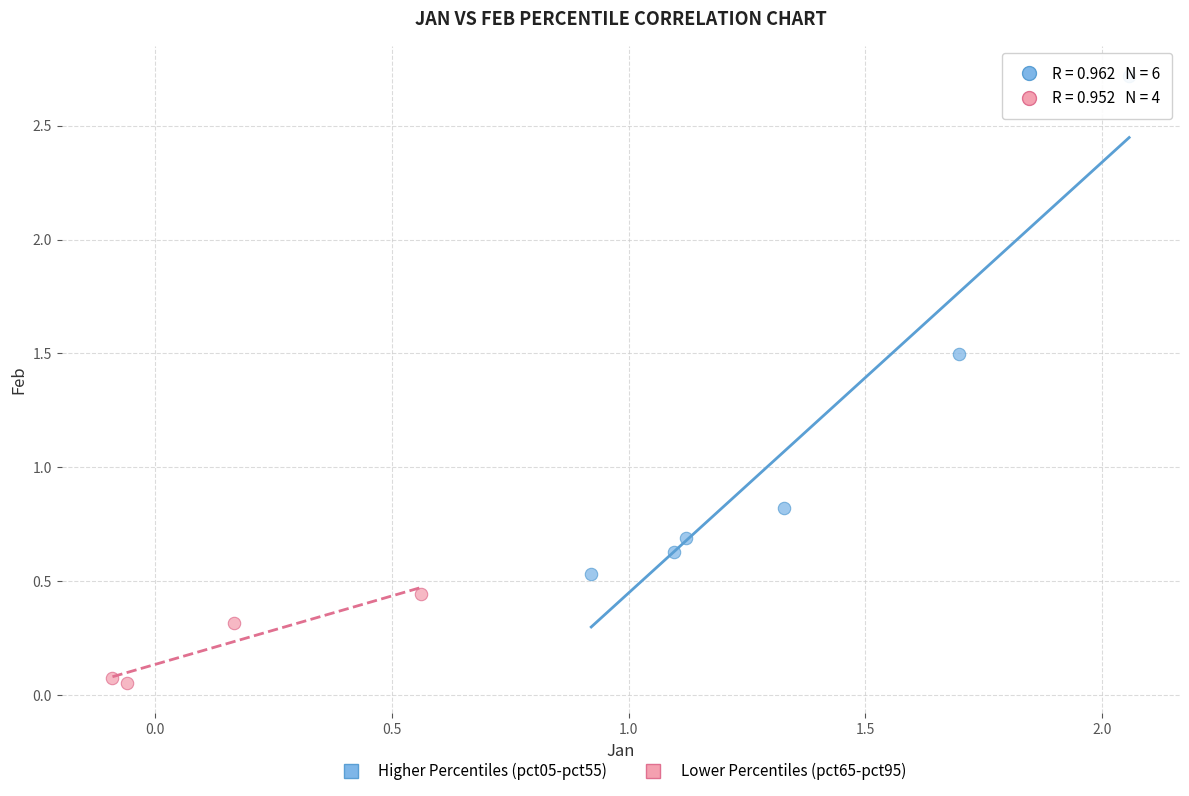

Which series has the widest spread of Y values?

Higher Percentiles (pct05-pct55)